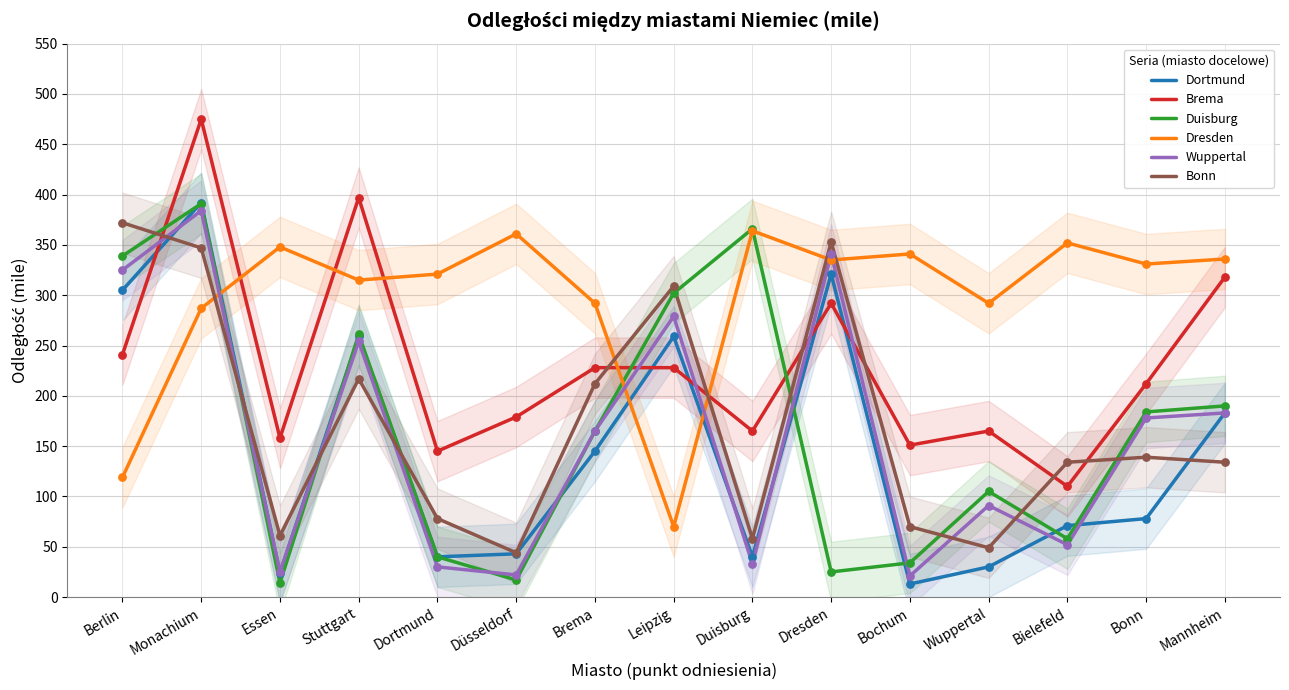

Is the value of Dresden at Essen greater than the value of Brema at Wuppertal?

Yes